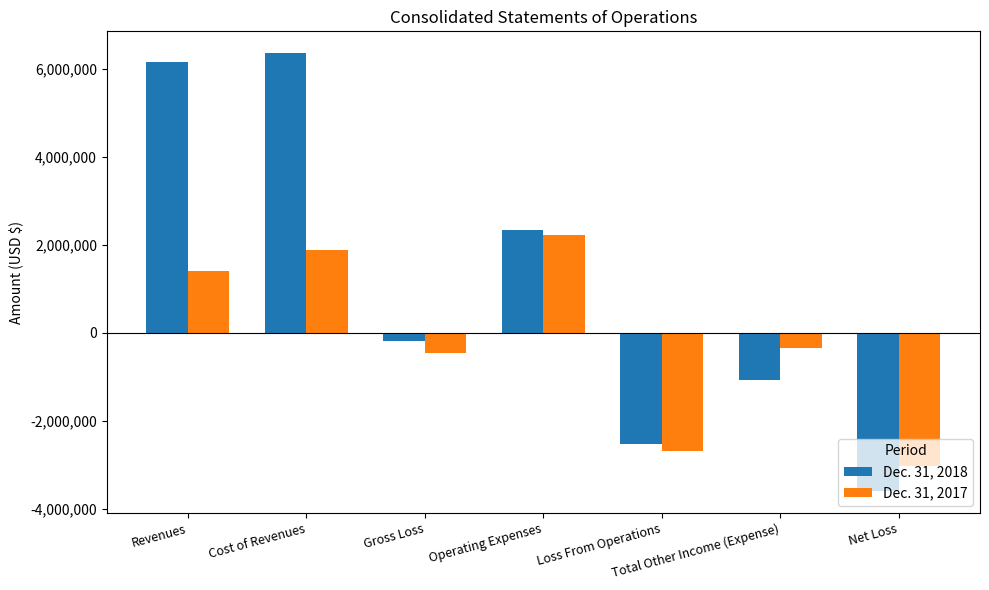

What is the value of the Dec. 31, 2017 bar at the 3rd from the left?

-472751